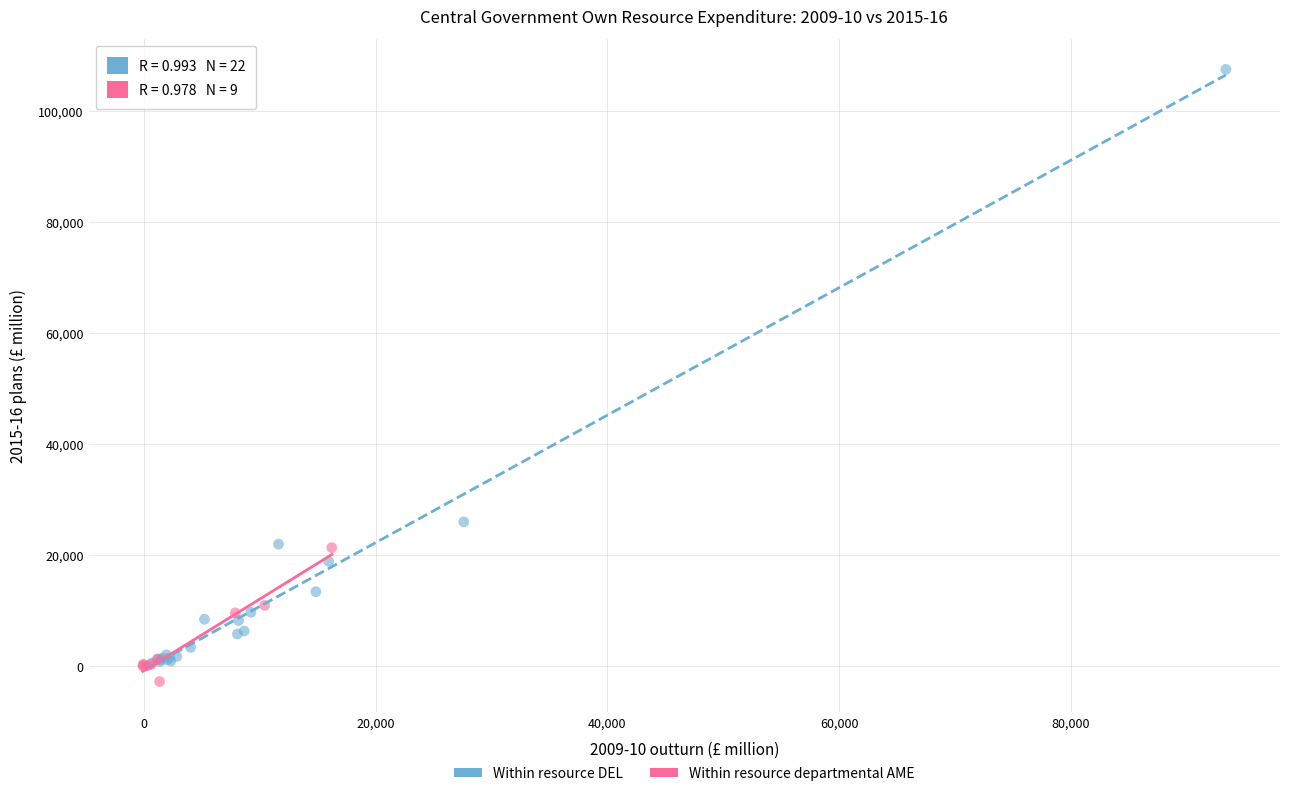

Which series has the largest Y range (max minus min)?

Within resource DEL